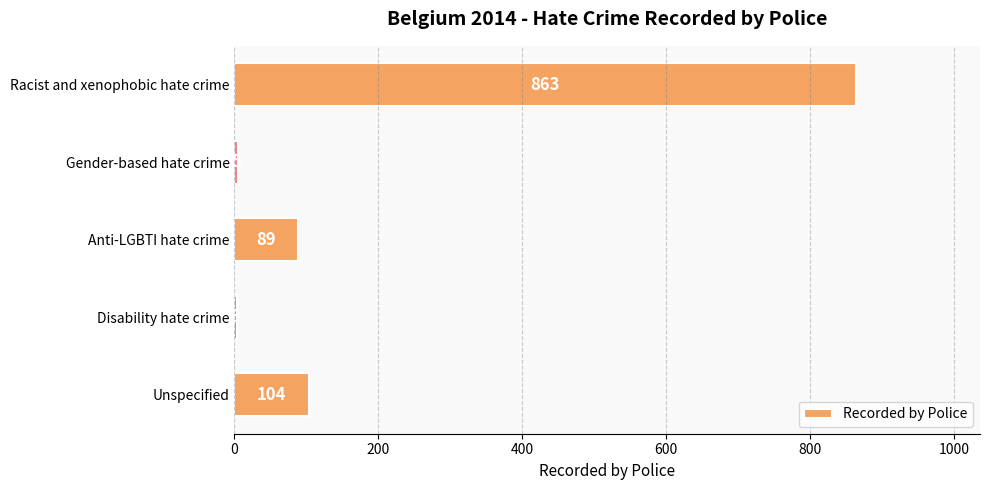

Which label corresponds to the largest value in the chart?

Racist and xenophobic hate crime